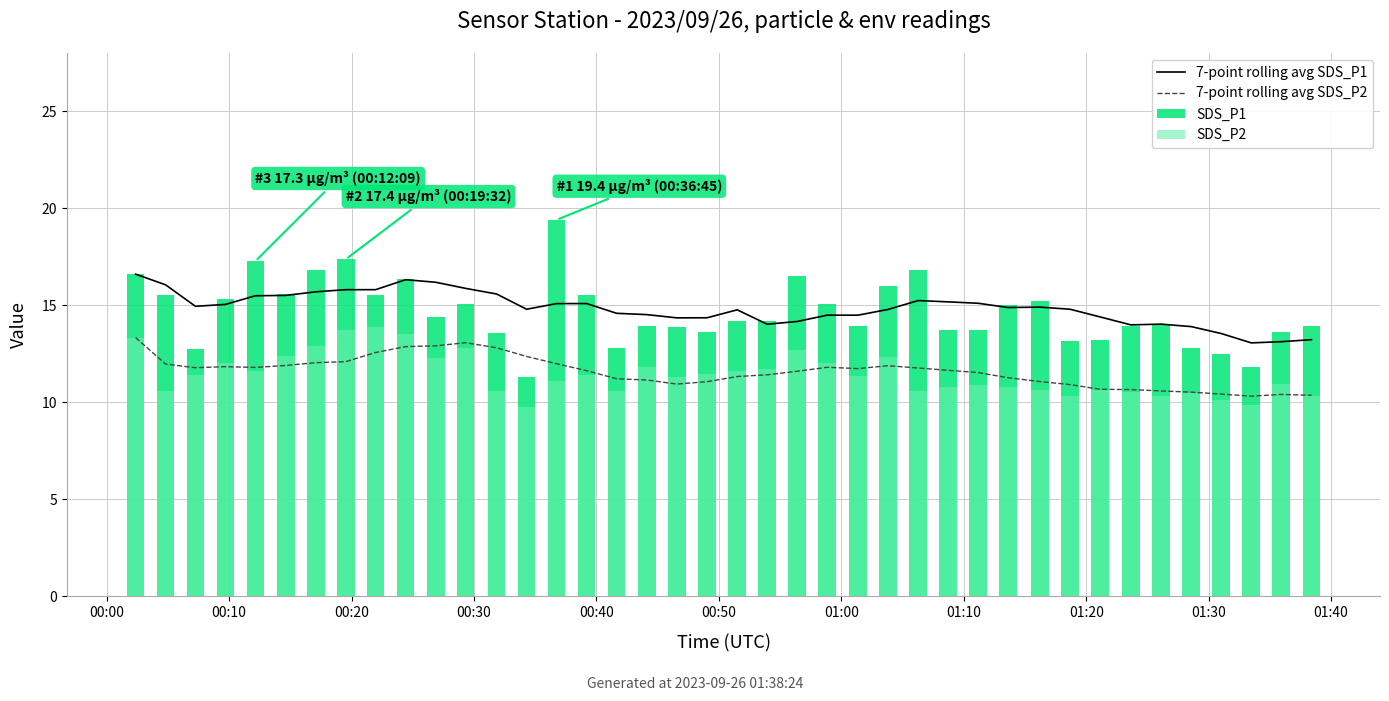

What is the highest value of the 7-point rolling avg SDS_P1 series?

16.6